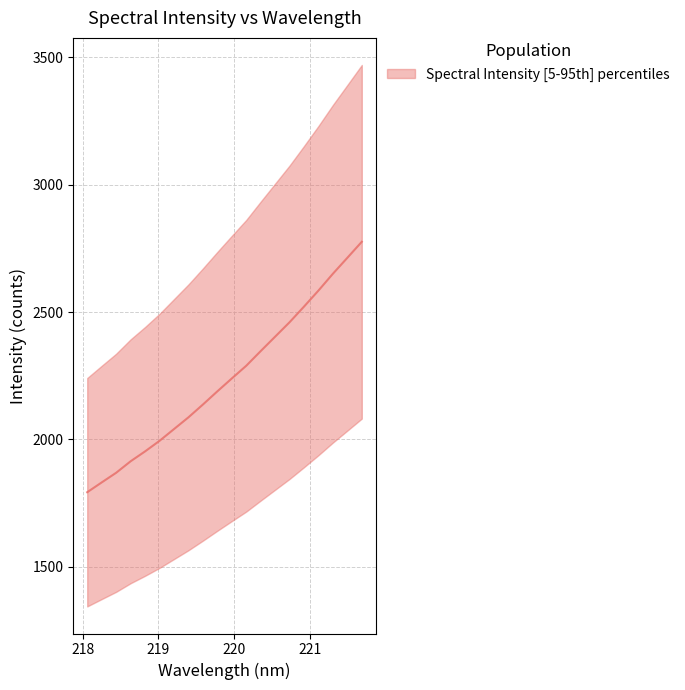

What is the label of the 15th point from the left?

220.7354